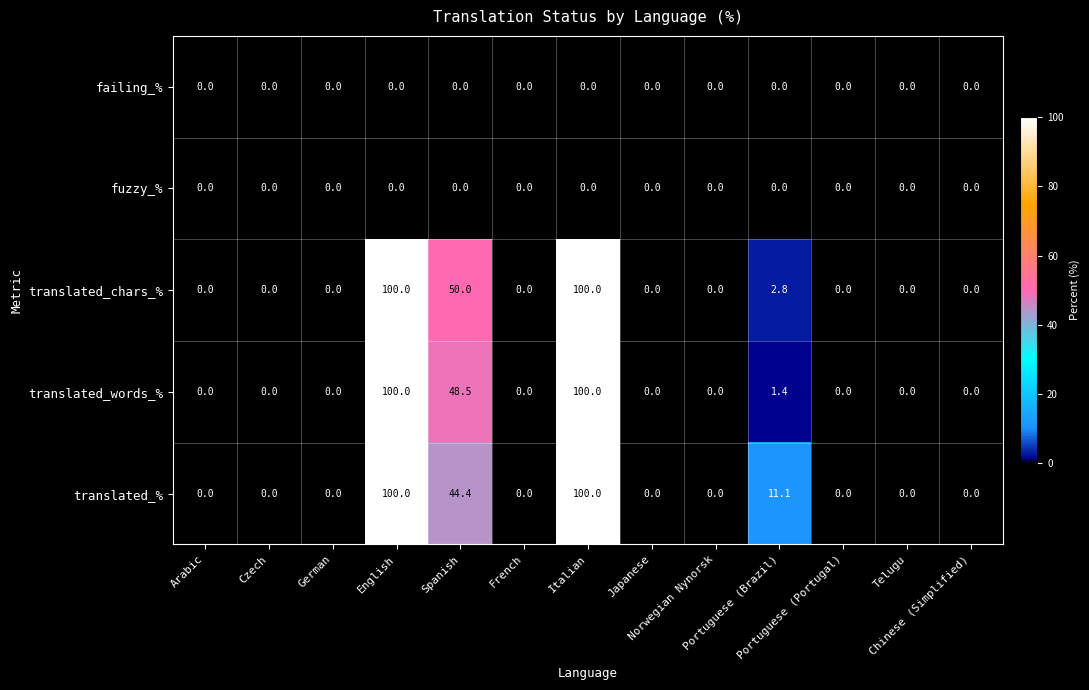

At how many categories does at least one series exceed 21?

3